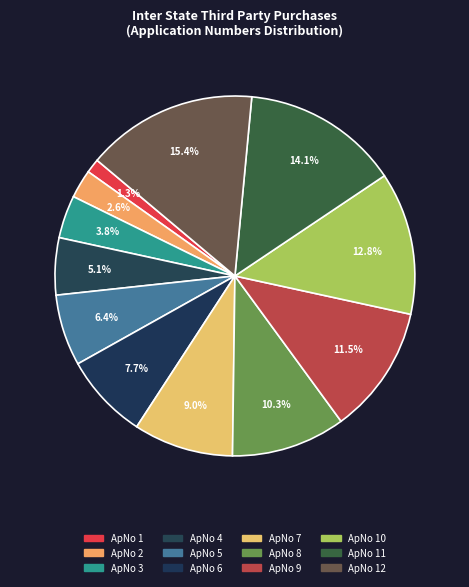

Does any single category account for the majority?

No